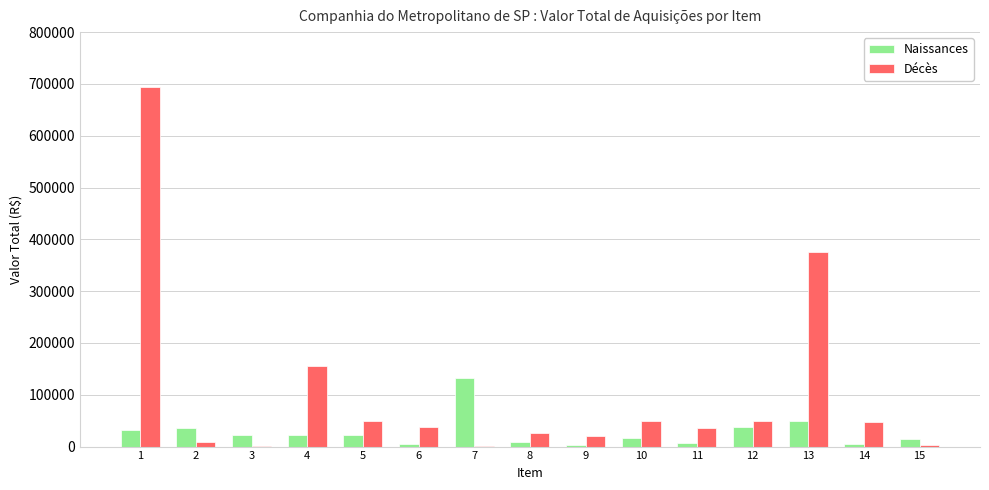

What is the total value across all series at 5?

72400.0